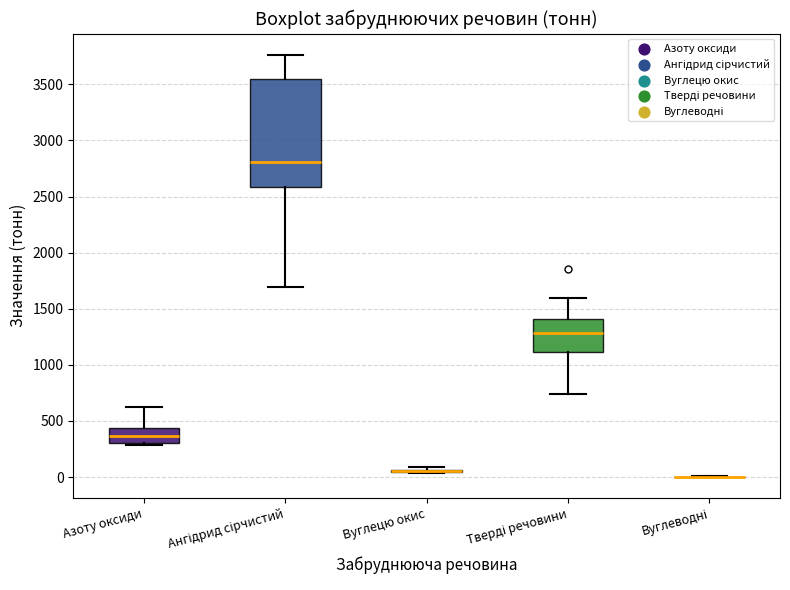

Reading left to right, transcribe this box plot: for each box, give where its median line is, the range the box spans, and where its two whiskers end, as read against the y-axis. The values are not printed on the chart, so give them approximately, as read against the axis.

Азоту оксиди: median 350, box 300 to 450, whiskers 300 to 650
Ангідрид сірчистий: median 2800, box 2600 to 3550, whiskers 1700 to 3750
Вуглецю окис: box collapsed to a line at 50, whiskers 50 to 100
Тверді речовини: median 1300, box 1100 to 1400, whiskers 750 to 1600
Вуглеводні: box collapsed to a line at 0, whiskers 0 to 0